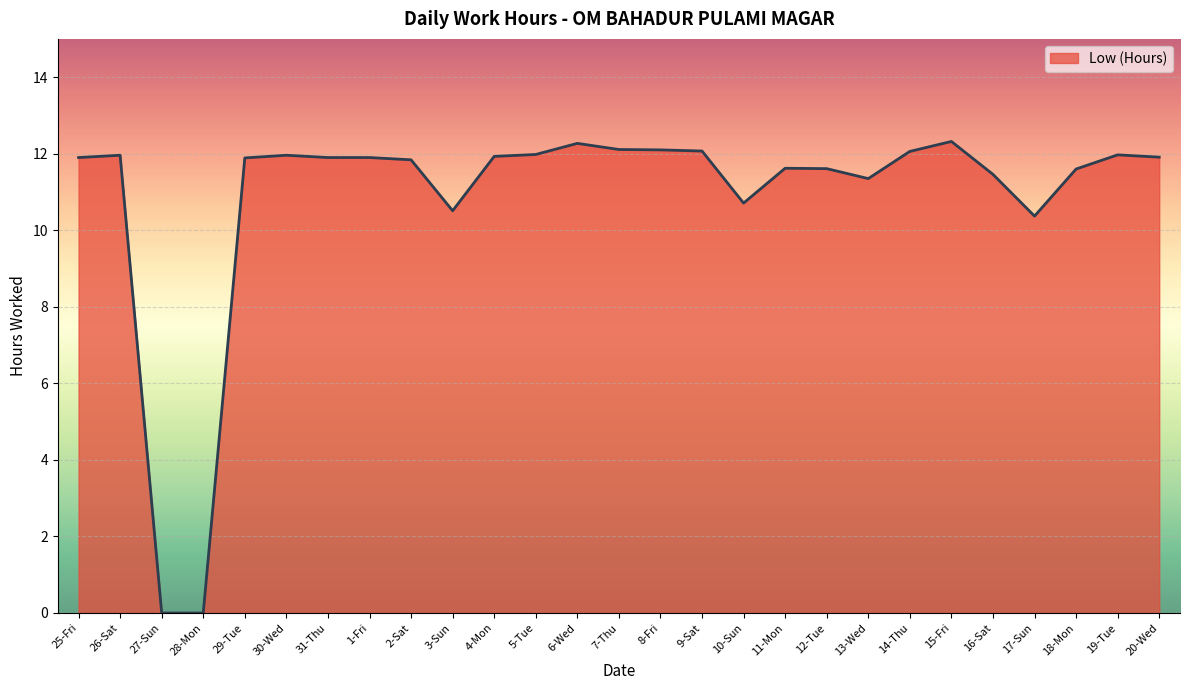

What position from the left is 3-Sun?

10